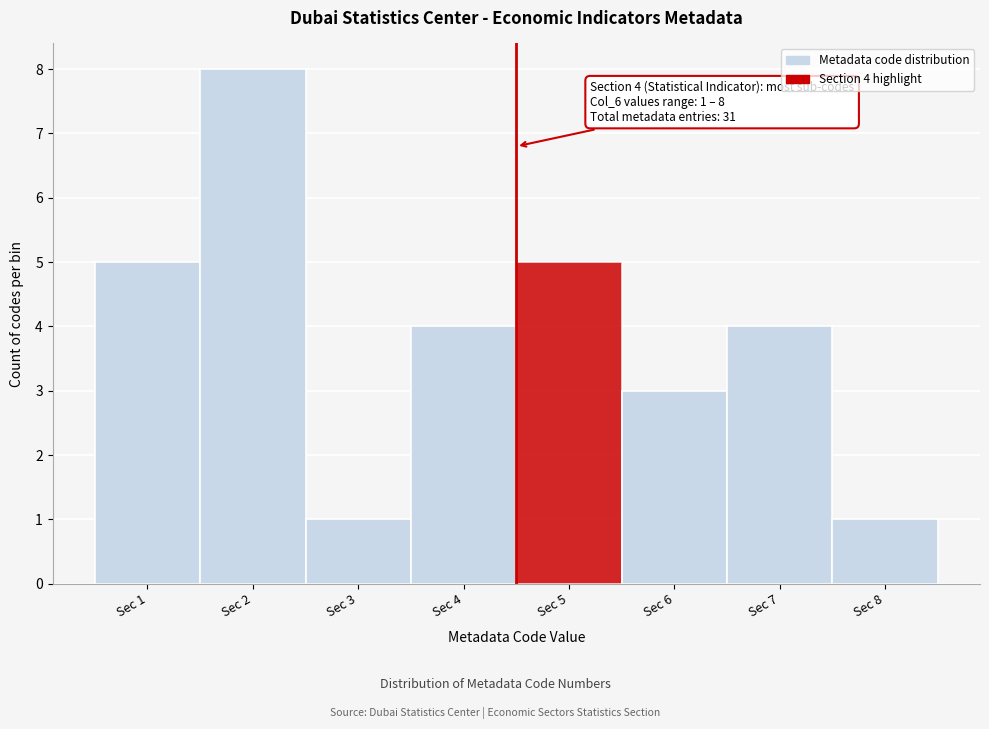

Which range on the x-axis has the tallest bar?

1.5 to 2.5